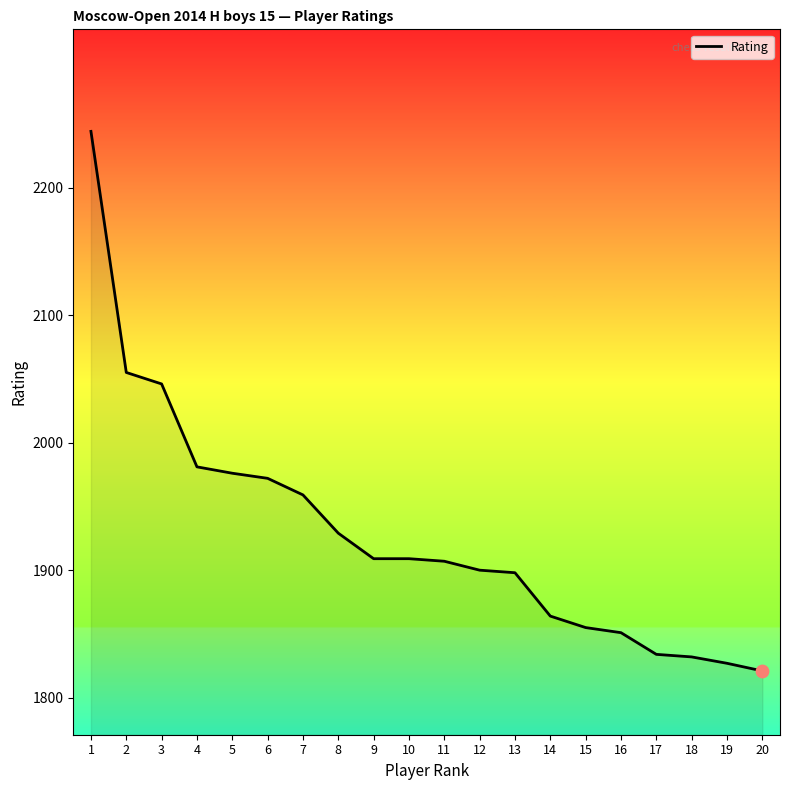

What is the change in value from 5 to 16?

-125